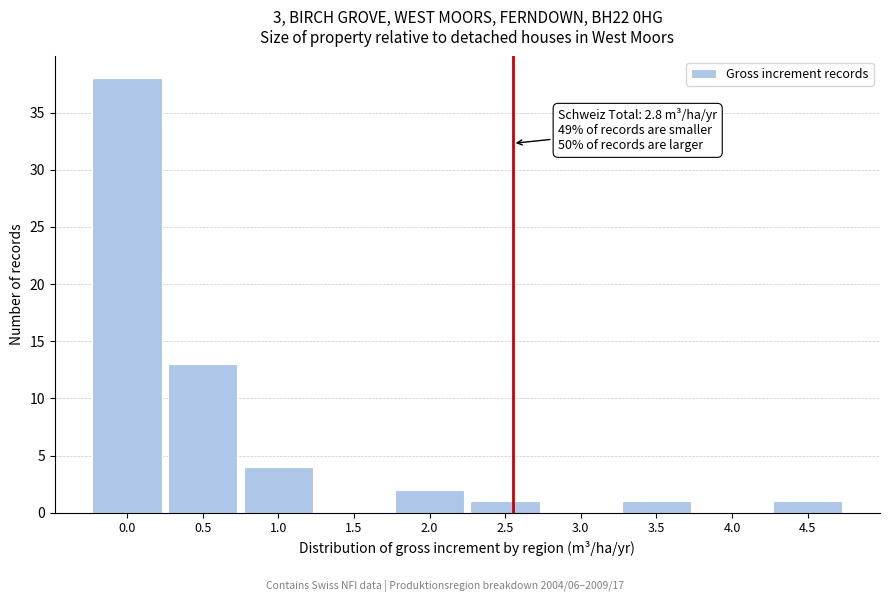

Reading left to right, transcribe all the data shown in this chart.

0.0=38	0.5=13	1.0=4	1.5=0	2.0=2	2.5=1	3.0=0	3.5=1	4.0=0	4.5=1